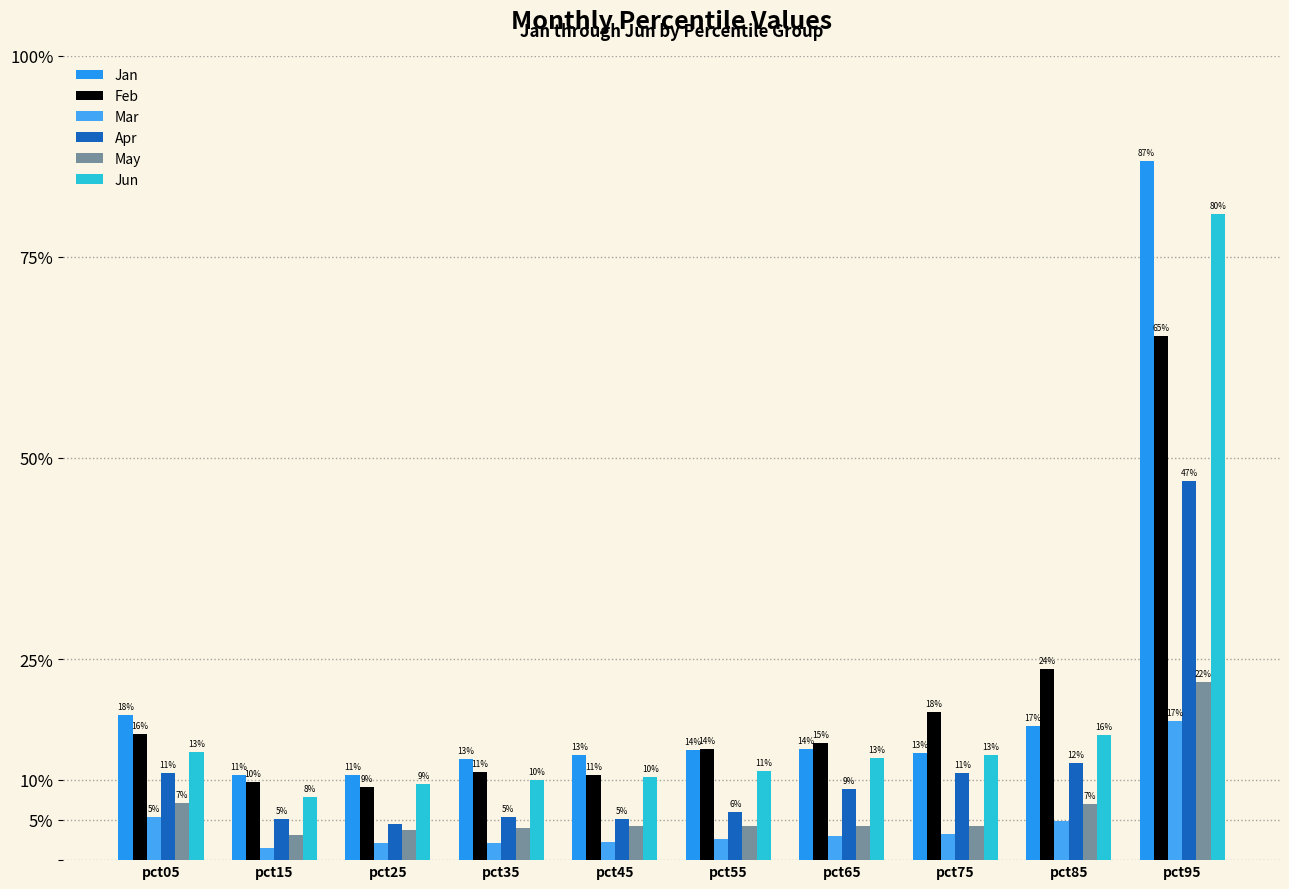

What is the spread (max minus min) of values at pct55?

0.1